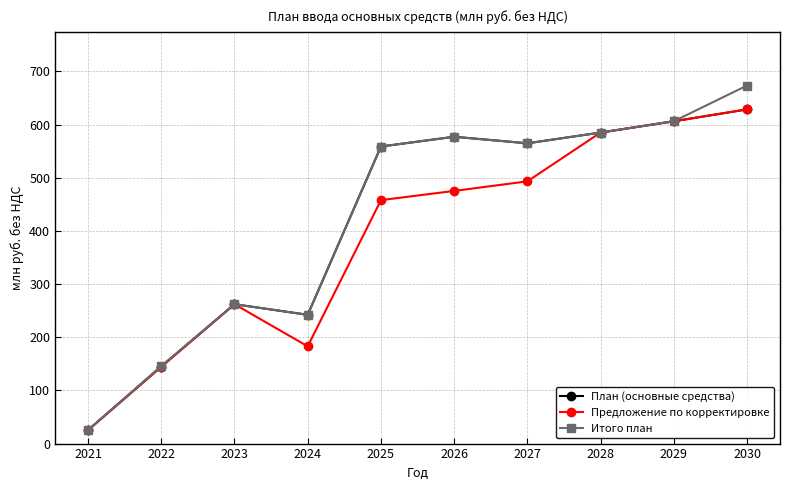

What is the total value across all series at 2026?

1629.1